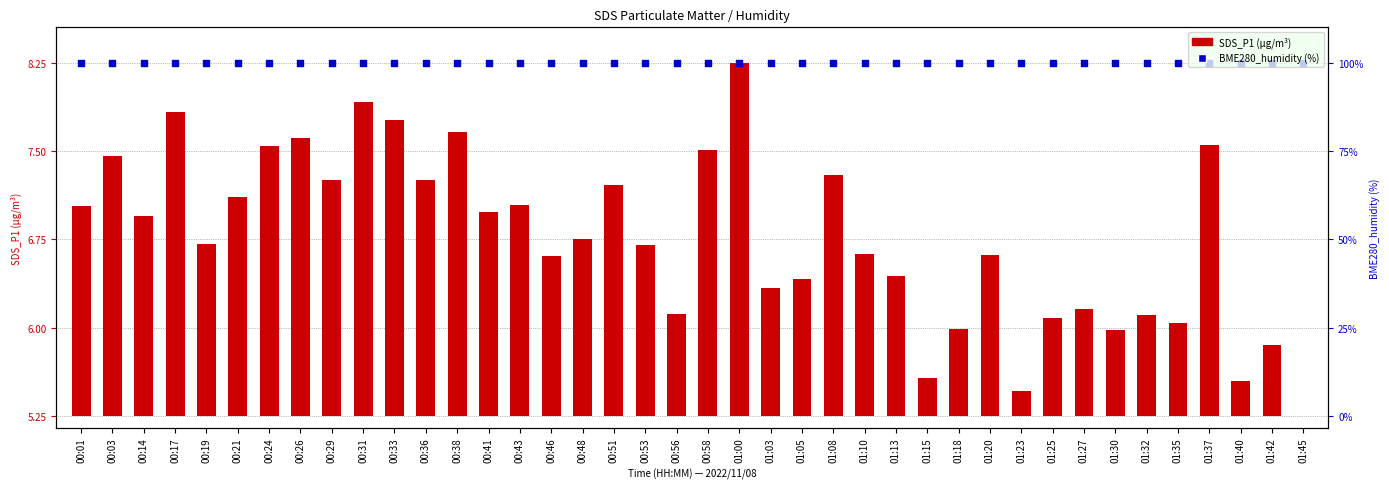

Which series contains the highest Y value?

BME280_humidity